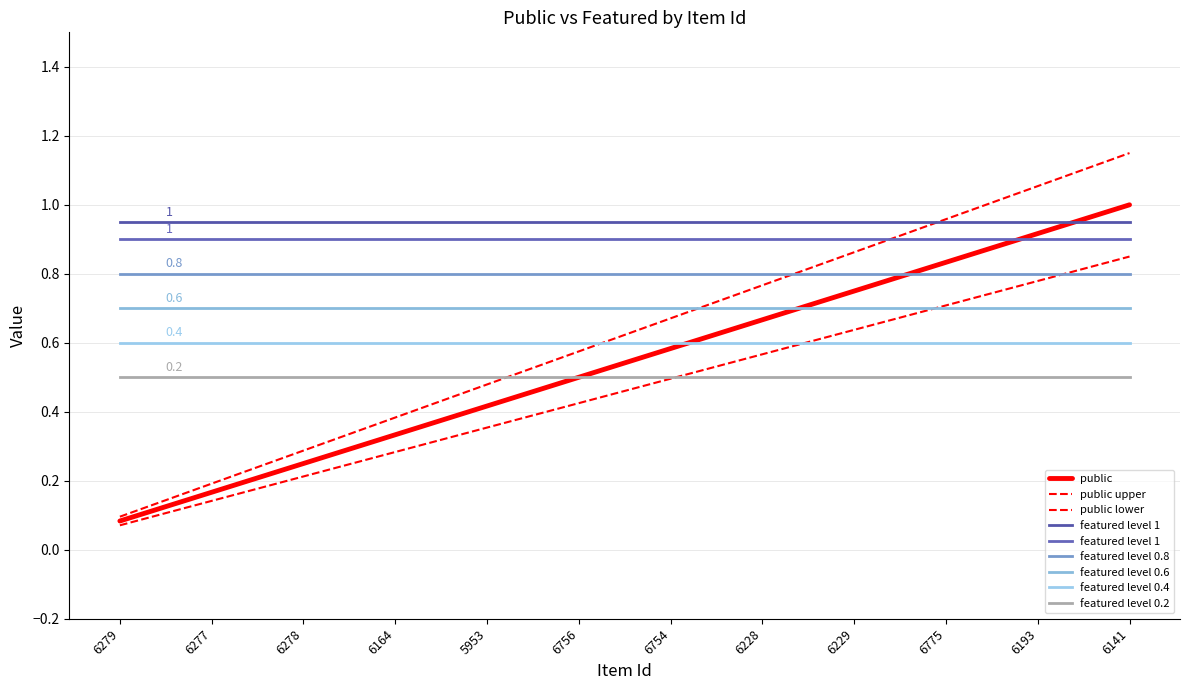

Is the value of featured at 5953 greater than the value of public at 6229?

No